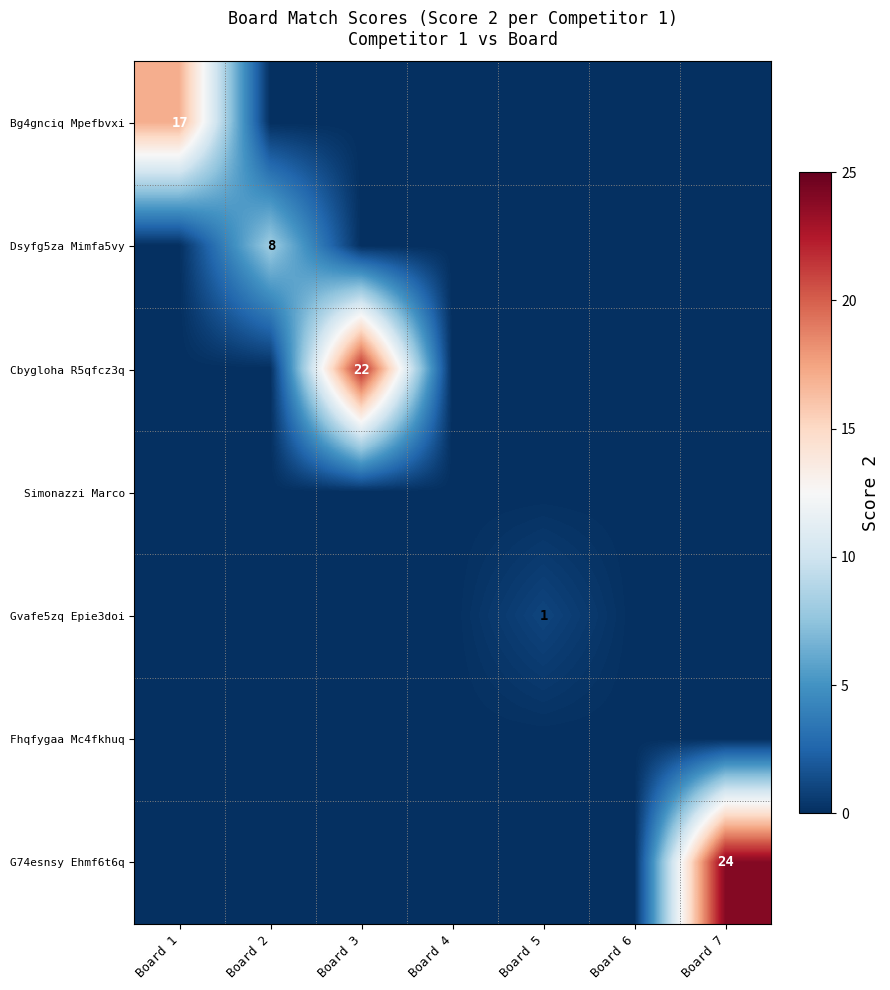

At which label does Bg4gnciq Mpefbvxi reach its peak?

Board 1